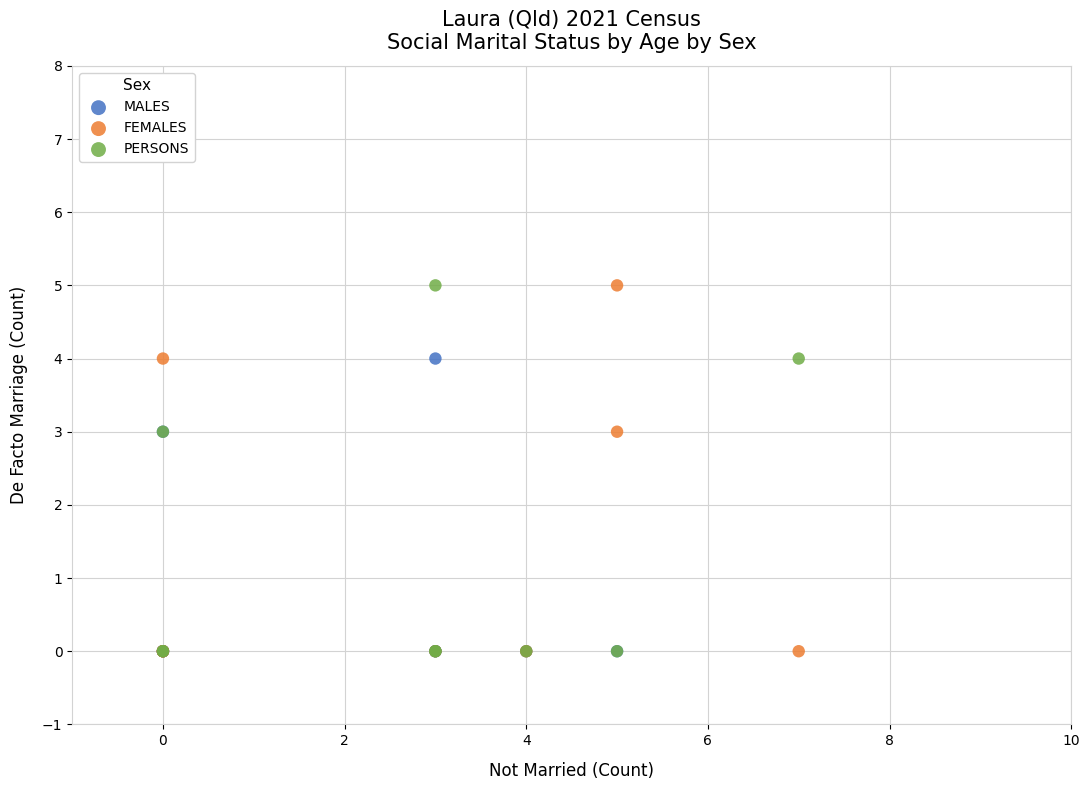

What are all the series names shown in the legend?

MALES, FEMALES, PERSONS